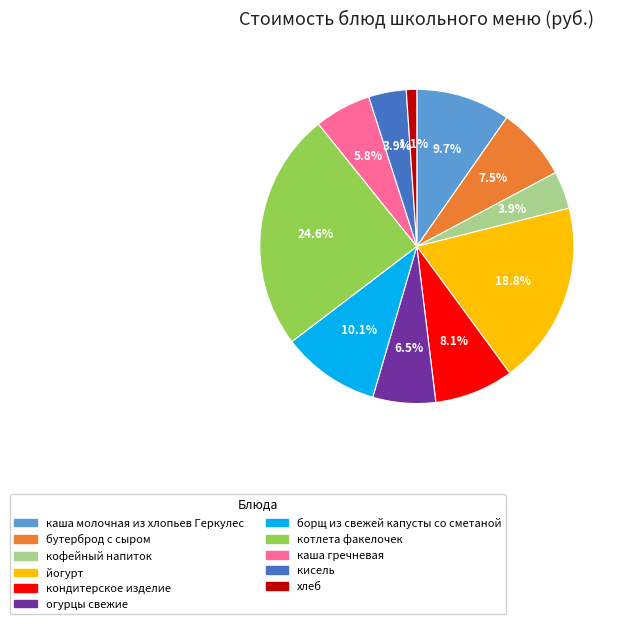

What percentage is the хлеб slice, to the nearest percent?

1%